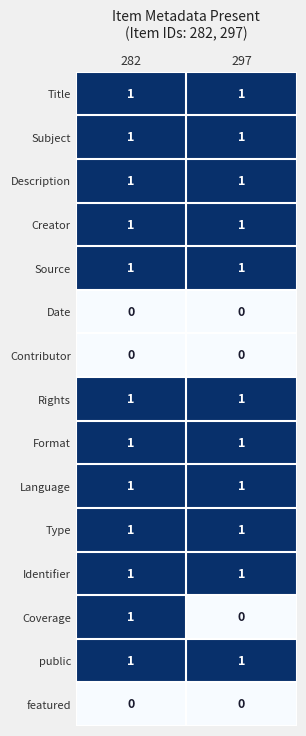

What is the total value across all series at 282?

12